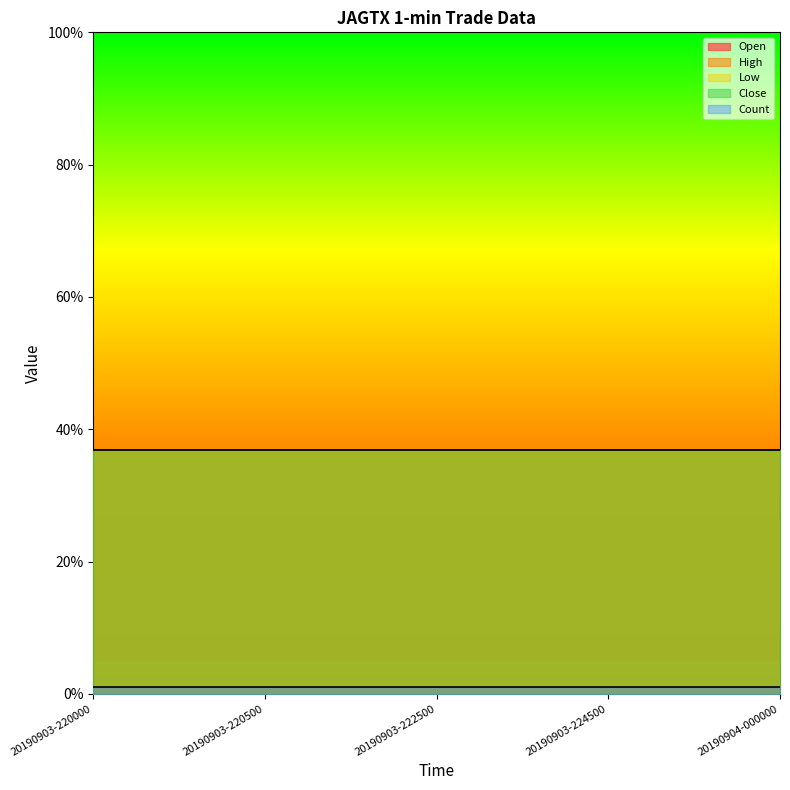

What is the spread (max minus min) of values at 20190904-000000?

35.9